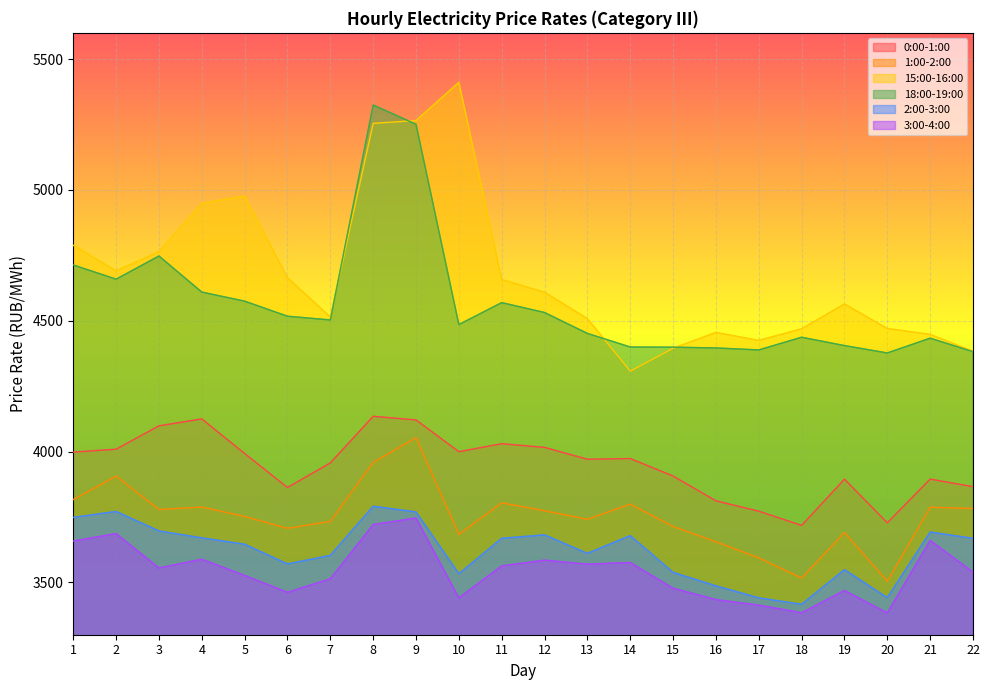

Between 14 and 8, which is larger?

8